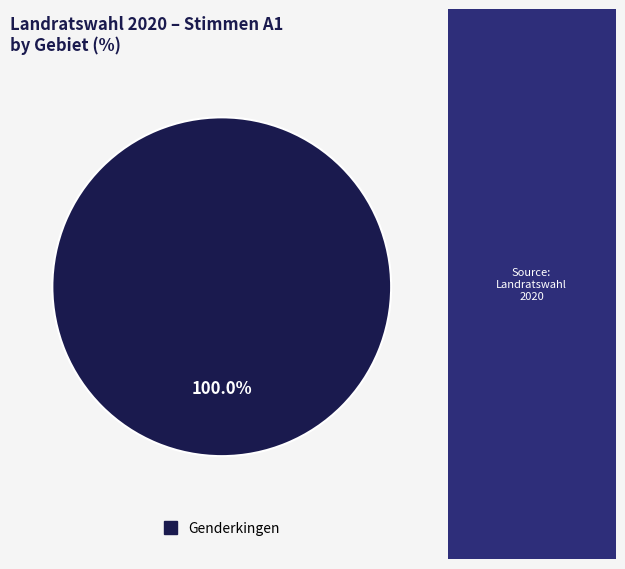

Is there a majority slice in this chart?

Yes